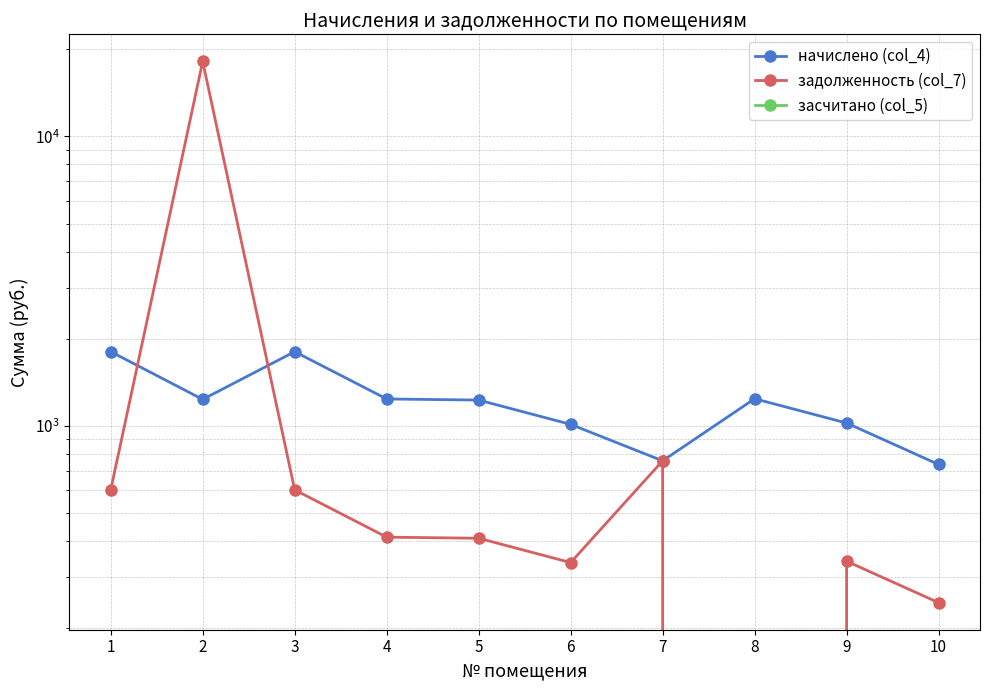

How many data points in задолженность (col_7) are less than 413?

5